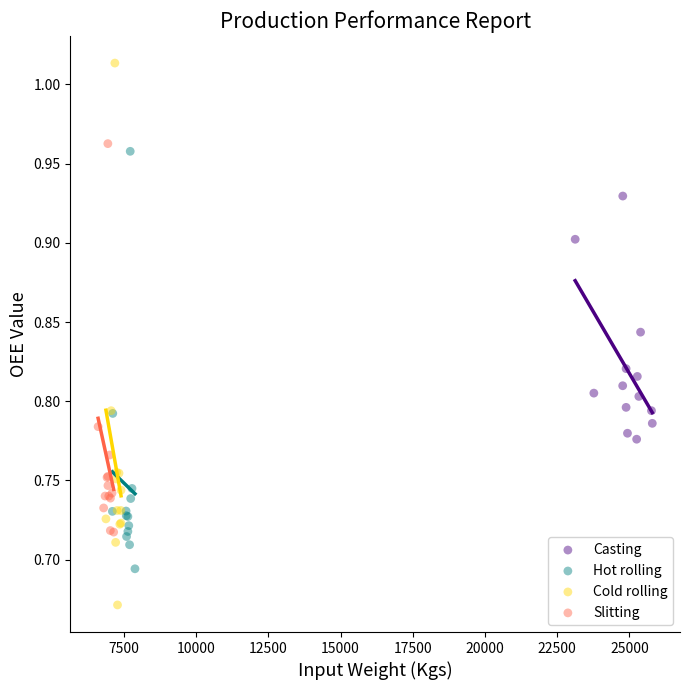

Which series has the widest spread of Y values?

Cold rolling